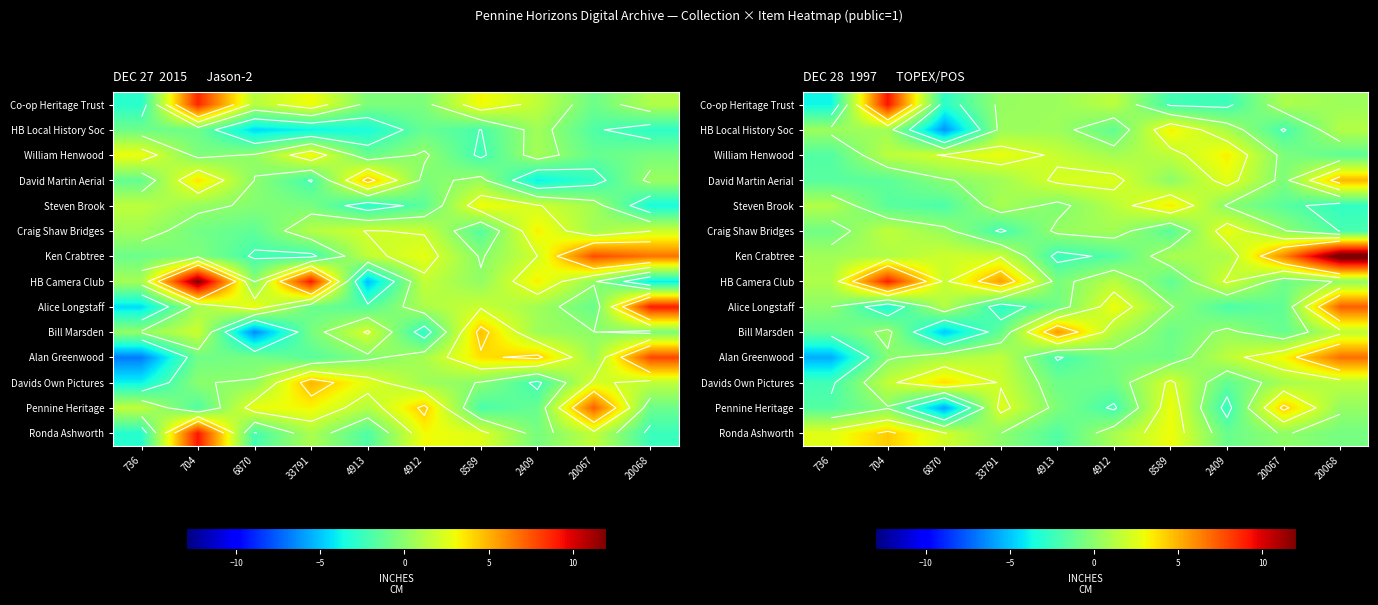

Which series has the widest spread of values?

Ken Crabtree